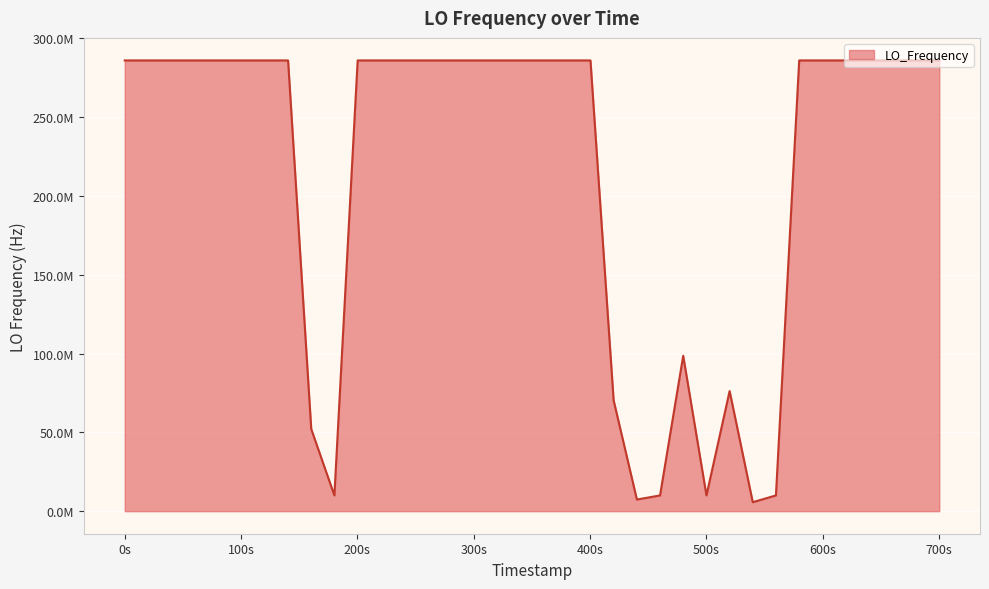

Does the chart have visible grid lines?

Yes